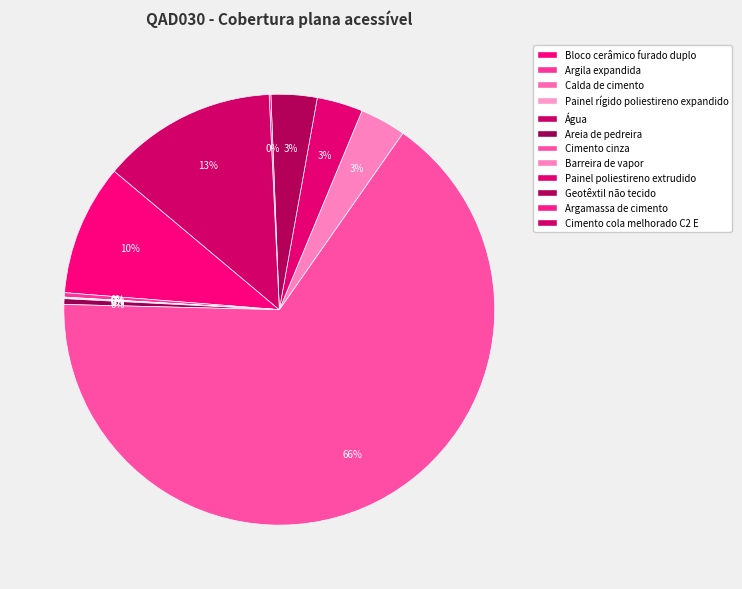

How many segments does this pie chart have?

12